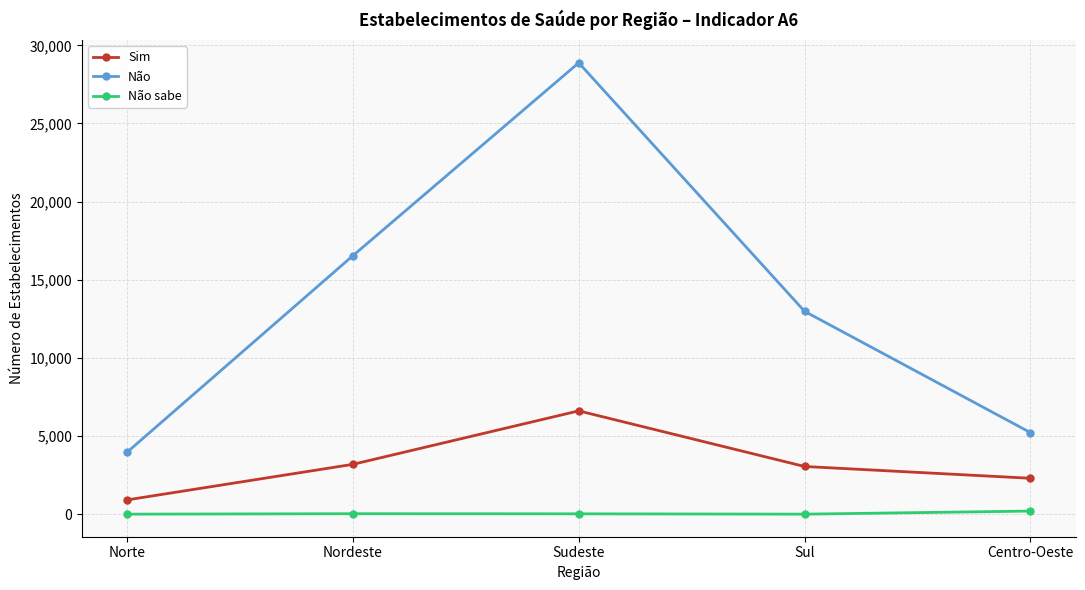

What is the sum of all Não values?

67588